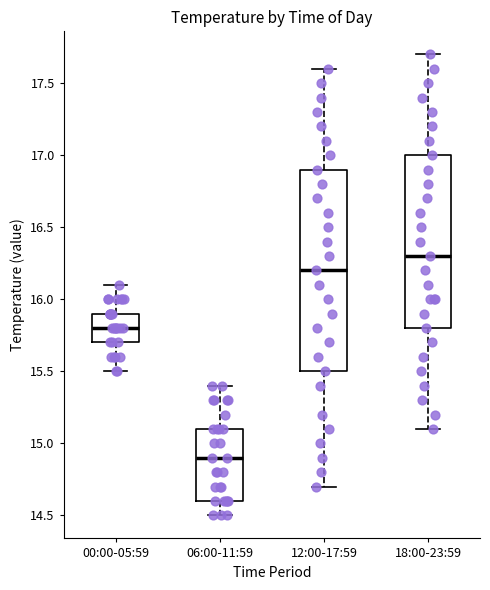

Reading left to right, transcribe this box plot: for each box, give where its median line is, the range the box spans, and where its two whiskers end, as read against the y-axis. The values are not printed on the chart, so give them approximately, as read against the axis.

00:00-05:59: median 15.8, box 15.7 to 15.9, whiskers 15.5 to 16.1
06:00-11:59: median 14.9, box 14.6 to 15.1, whiskers 14.5 to 15.4
12:00-17:59: median 16.2, box 15.5 to 16.9, whiskers 14.7 to 17.6
18:00-23:59: median 16.3, box 15.8 to 17.0, whiskers 15.1 to 17.7